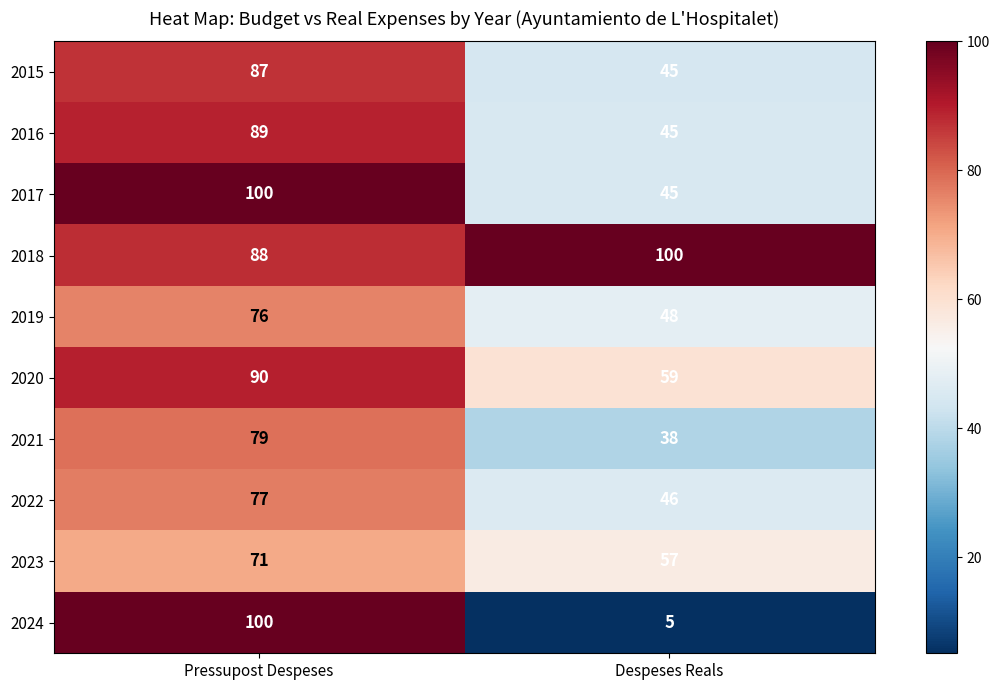

Reading left to right, list all the values displayed in this chart.

2015: 87	45
2016: 89	45
2017: 100	45
2018: 88	100
2019: 76	48
2020: 90	59
2021: 79	38
2022: 77	46
2023: 71	57
2024: 100	5